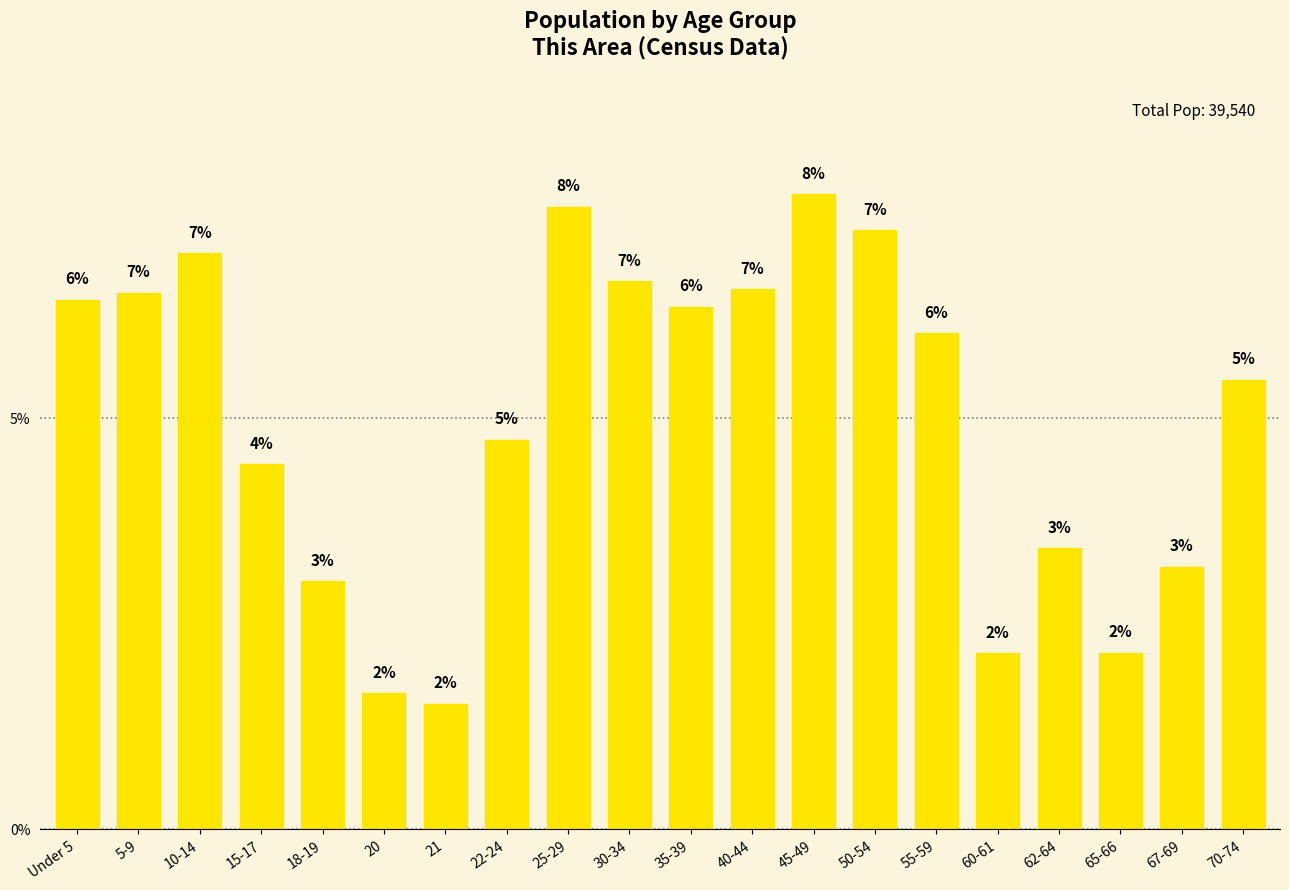

At which label is the value closest to 4?

15-17